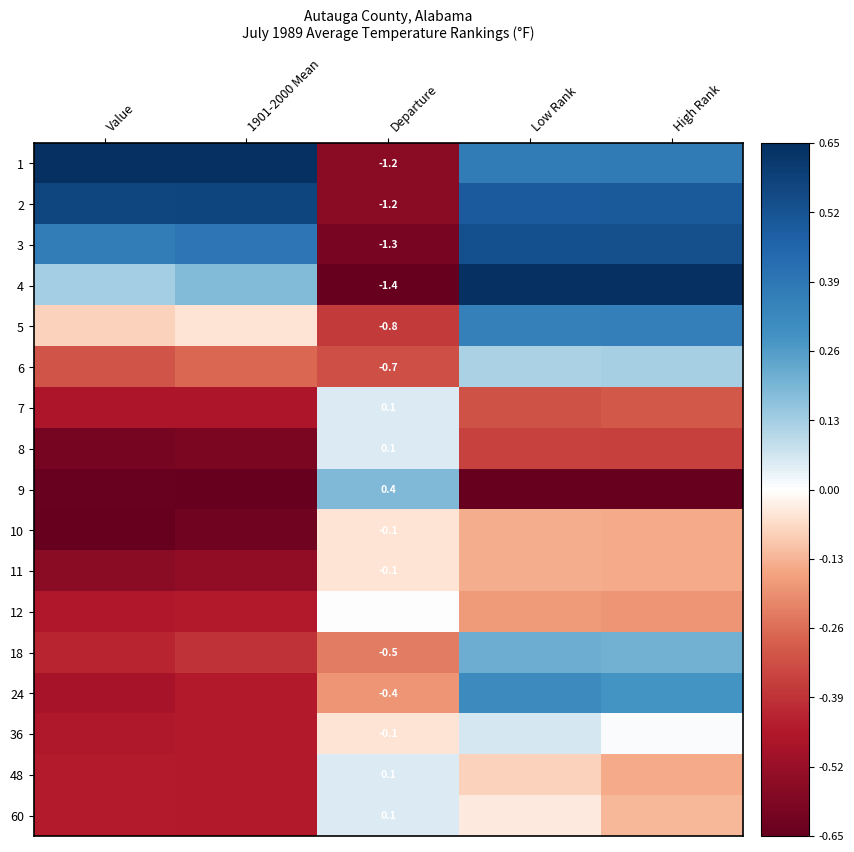

What value does the 2 series have at 1901-2000 Mean?

0.6